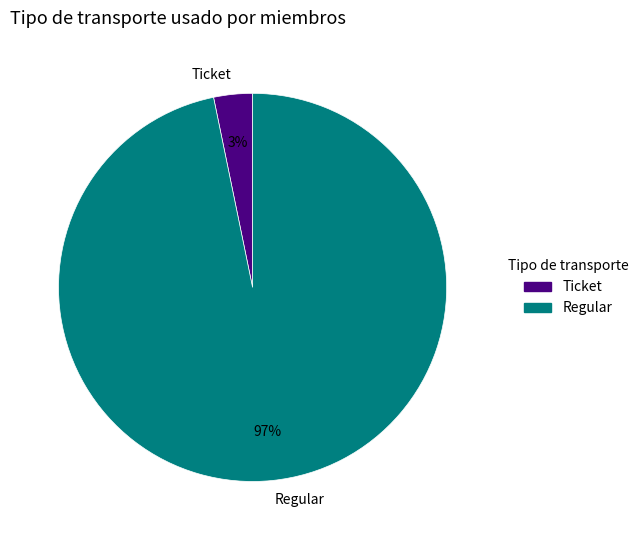

What is the smallest slice in the pie chart?

Ticket